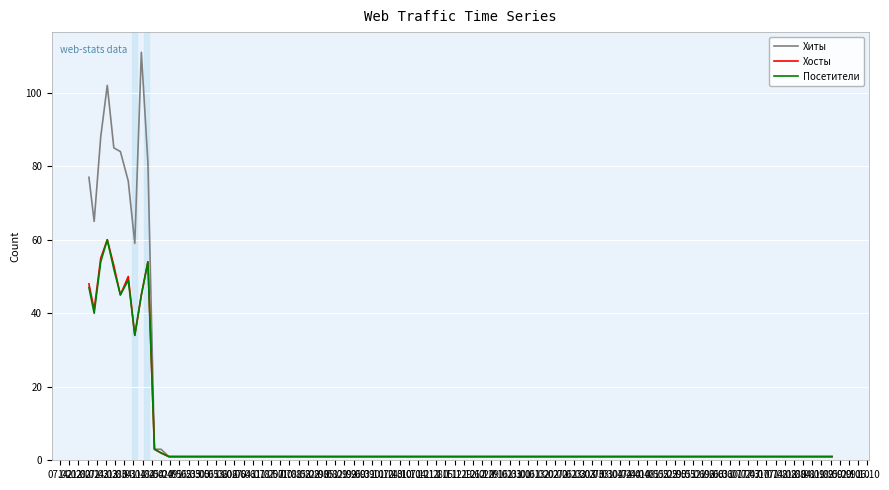

Which series has the largest range (max minus min)?

Хиты